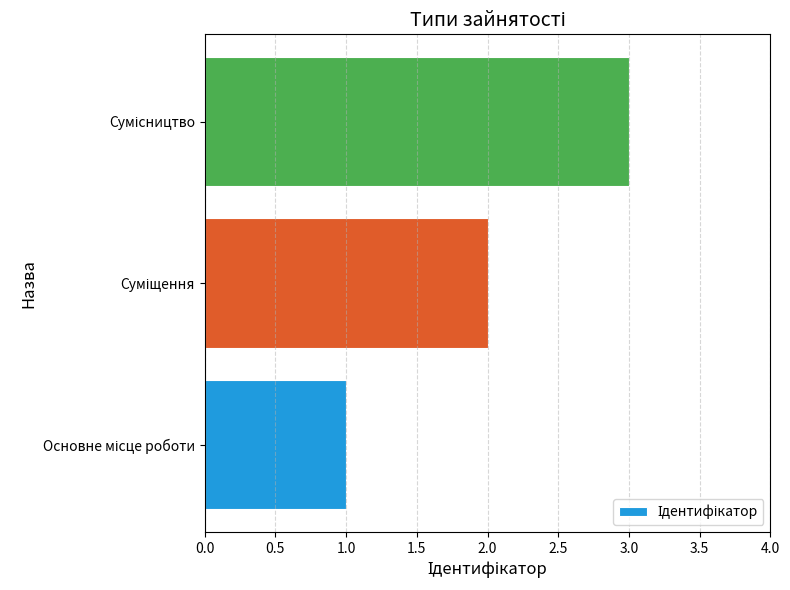

What is the greatest value displayed?

3